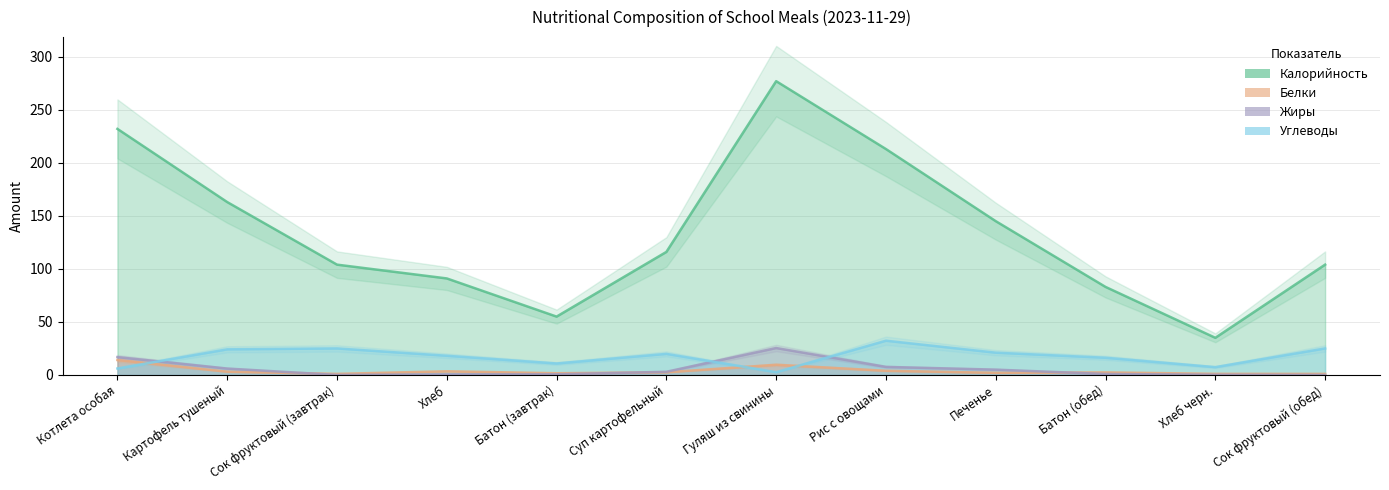

True or false: Белки and Углеводы cross at least once.

True